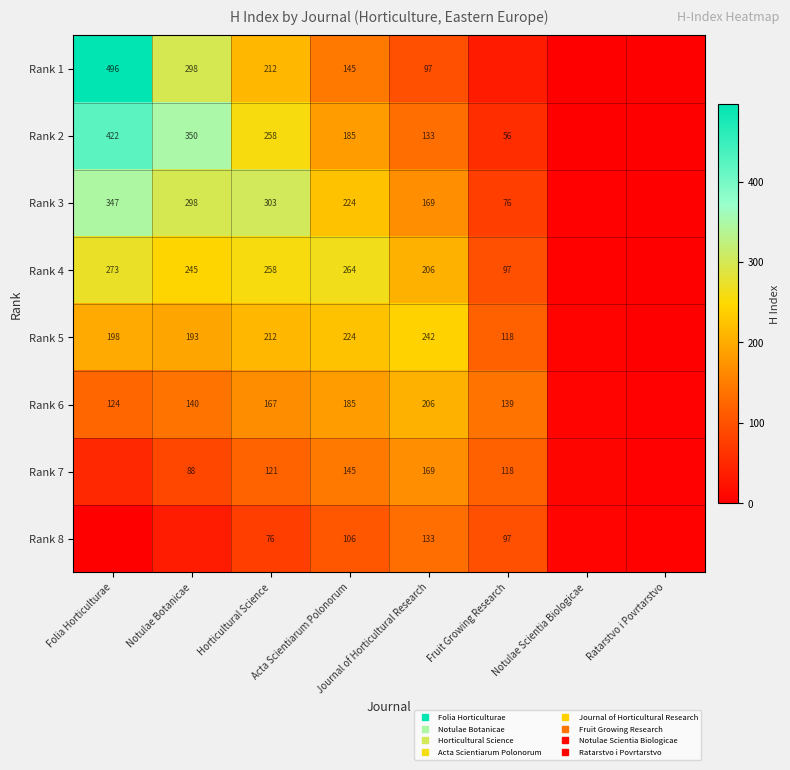

What is the average value of the Rank 7 series?

87.6